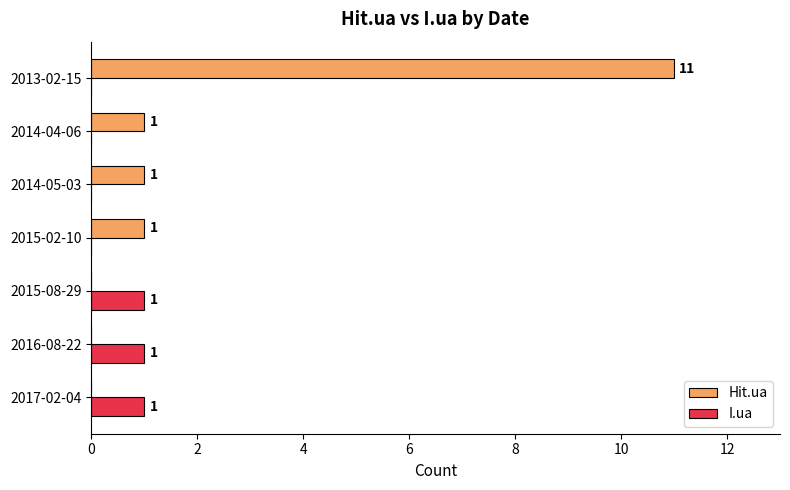

At which category is the sum across all series the highest?

2013-02-15